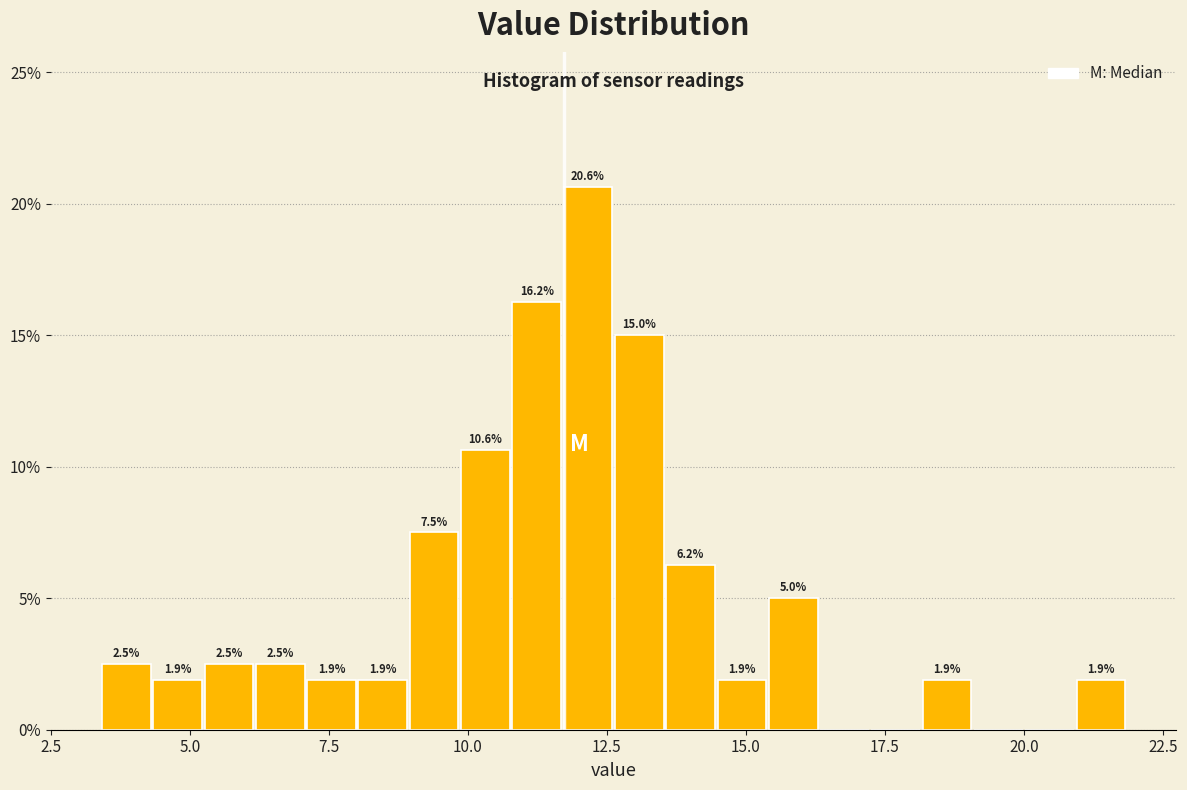

Around what value on the x-axis is the tallest bar? Give the approximate position of its centre, as read against the axis.

12.0